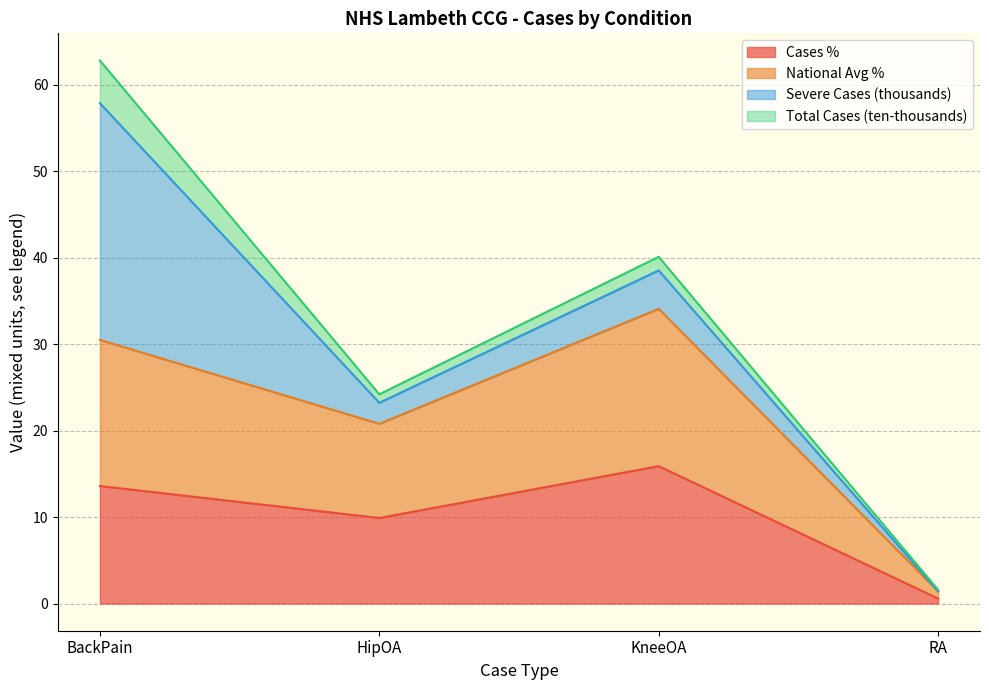

At which category does NationalAveragePercentage reach its first local peak?

KneeOA